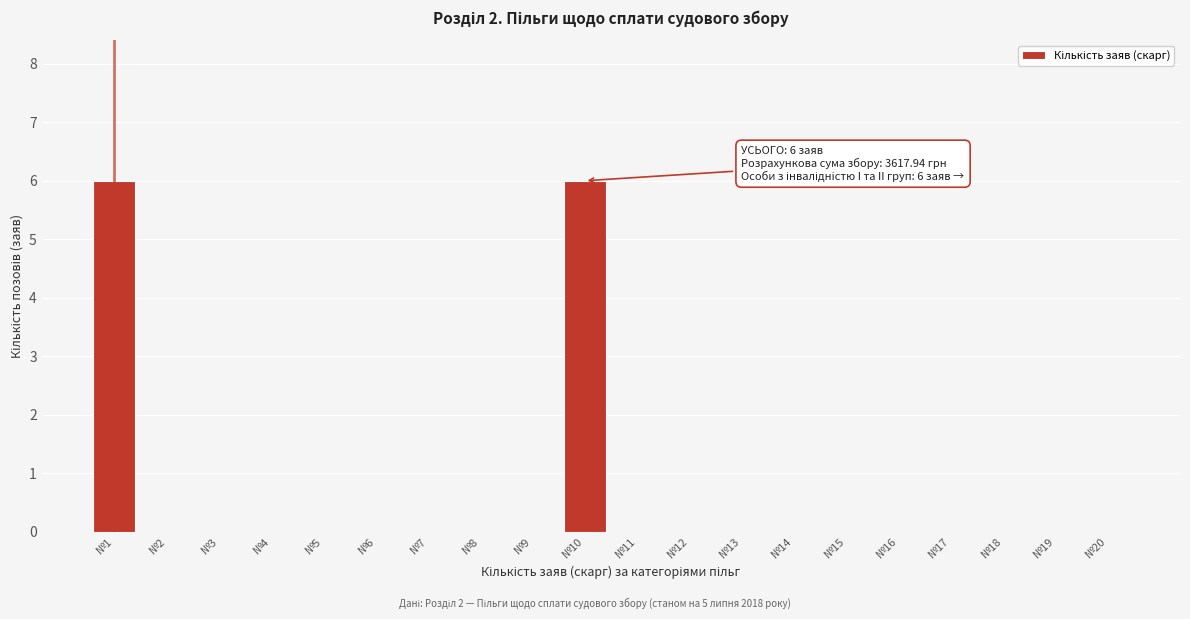

Reading left to right, what are all the values shown in this chart?

№1=6	№2=0	№3=0	№4=0	№5=0	№6=0	№7=0	№8=0	№9=0	№10=6	№11=0	№12=0	№13=0	№14=0	№15=0	№16=0	№17=0	№18=0	№19=0	№20=0